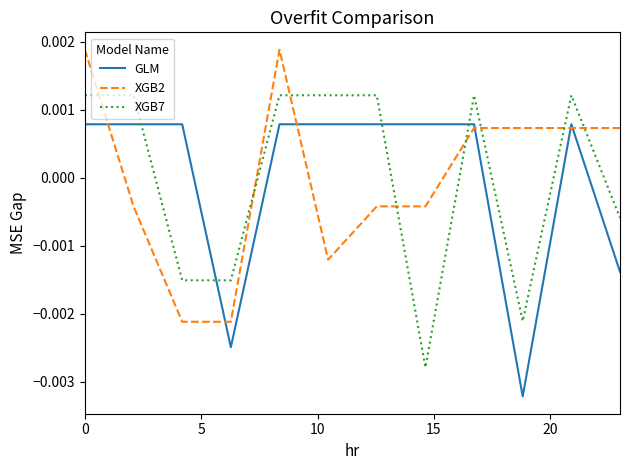

List the series in order of their peak value, lowest first.

GLM, XGB7, XGB2